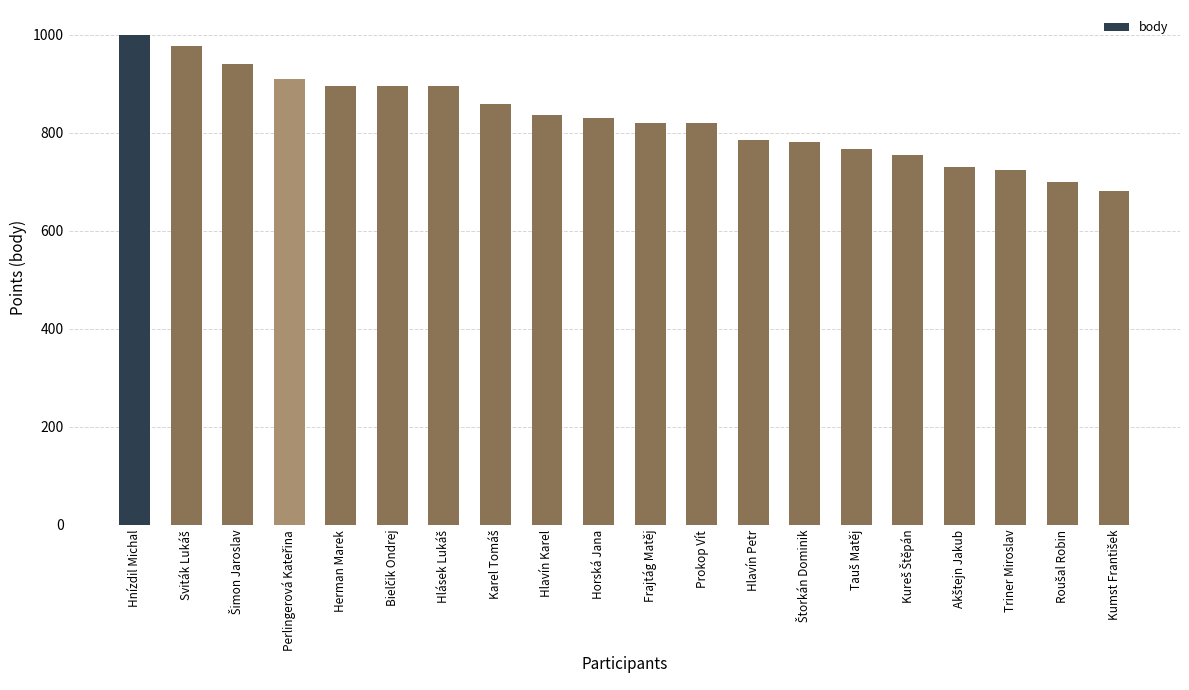

What is the label of the 11th bar from the right?

Horská Jana